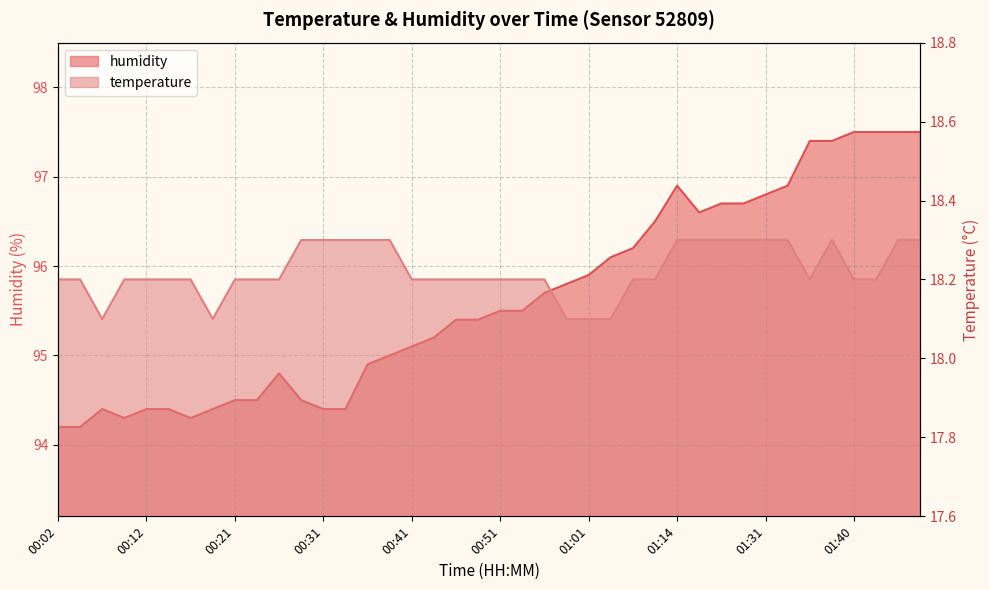

Between 00:17 and 01:01, which is larger?

00:17